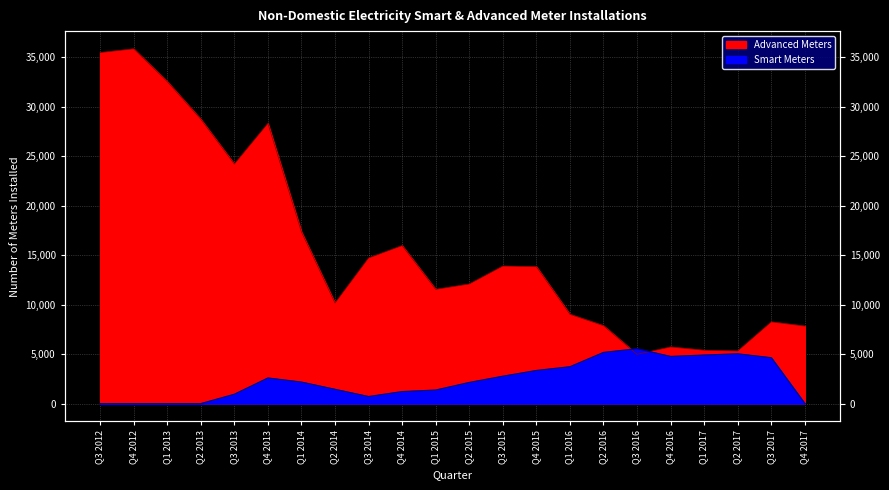

Which series has the largest range (max minus min)?

Advanced Meters